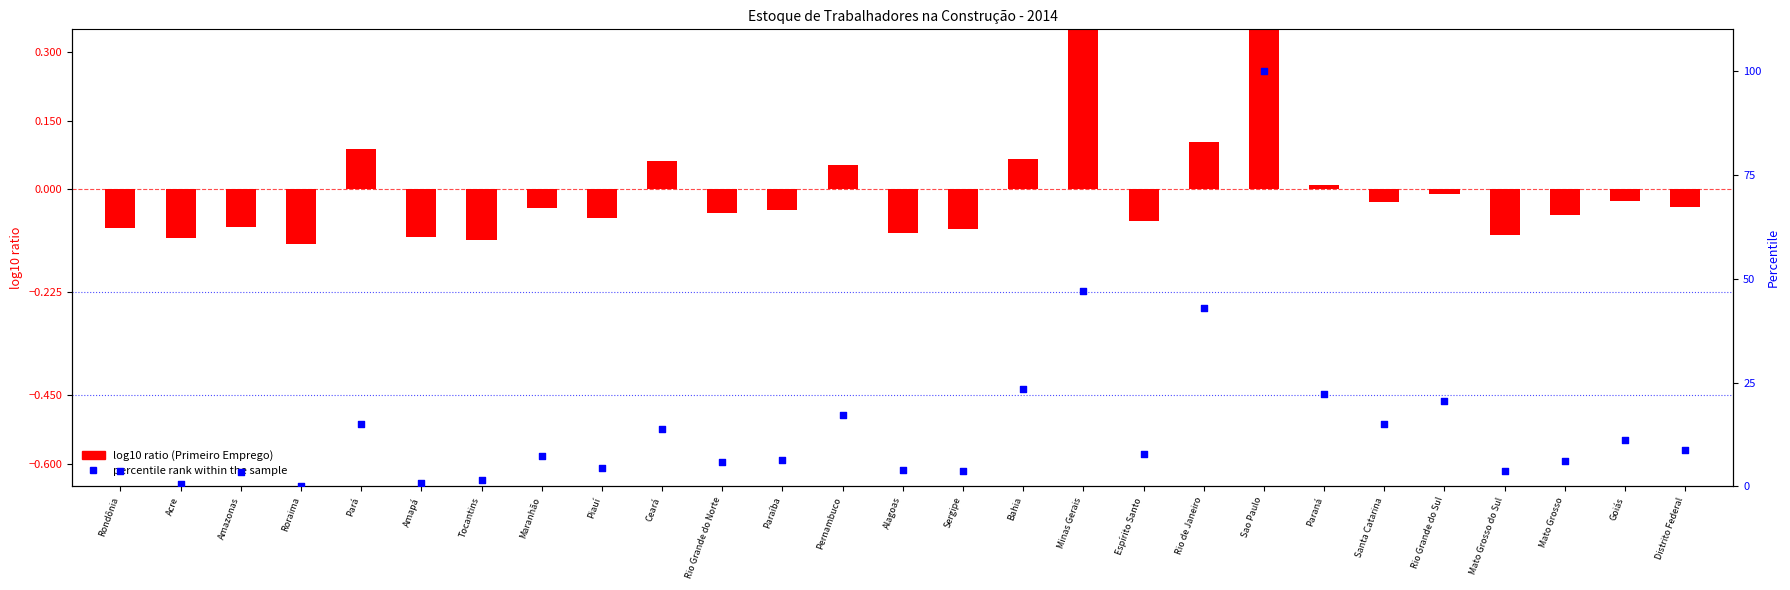

Which series reaches the maximum Y coordinate?

percentile rank within the sample